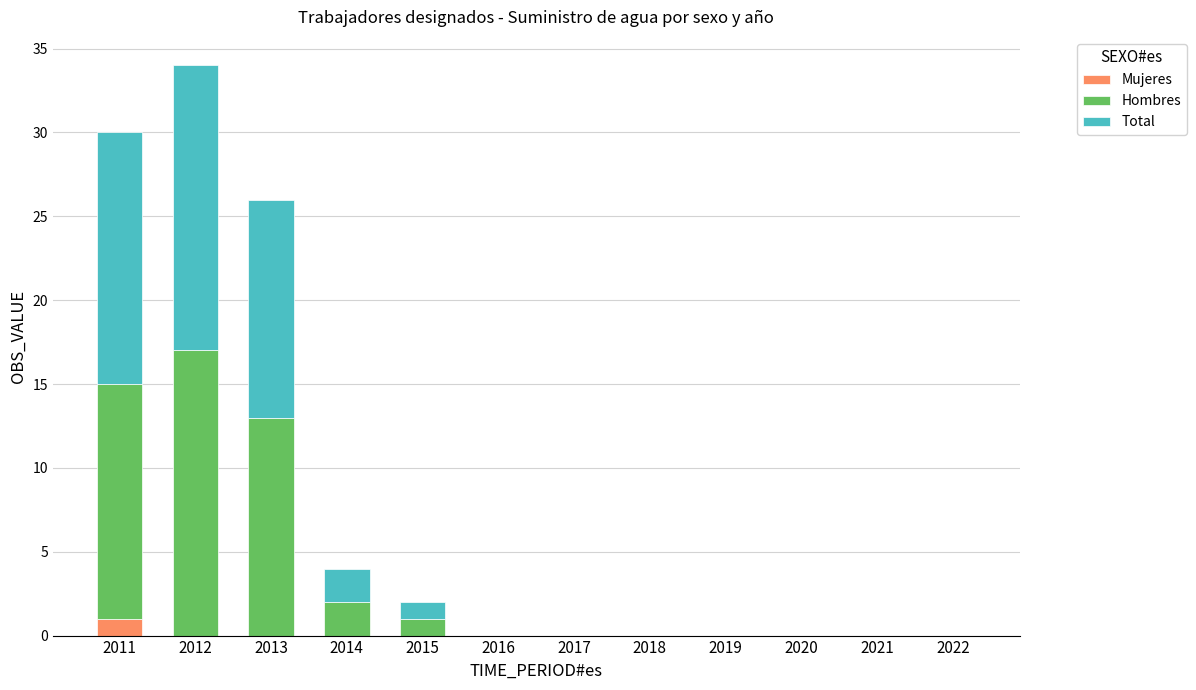

The Mujeres series shows 0 at 2019. True or false?

True